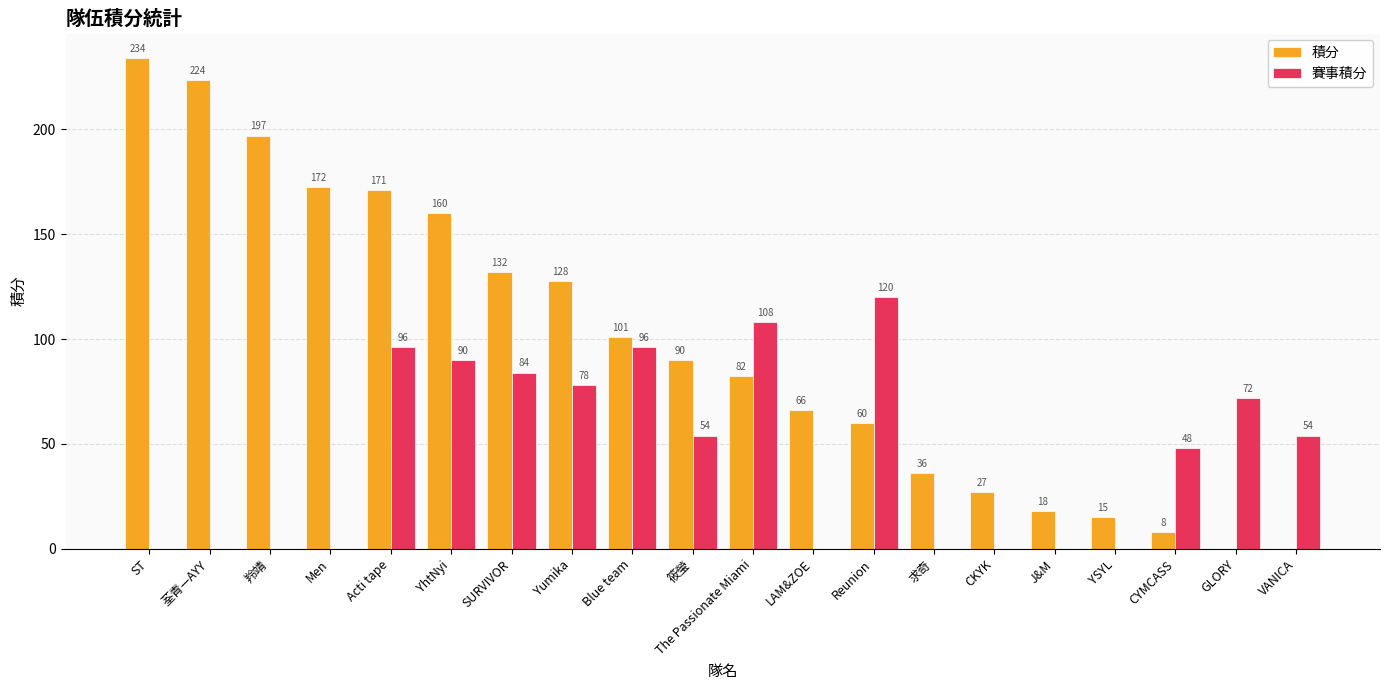

How many positive values does the 積分 series have?

18